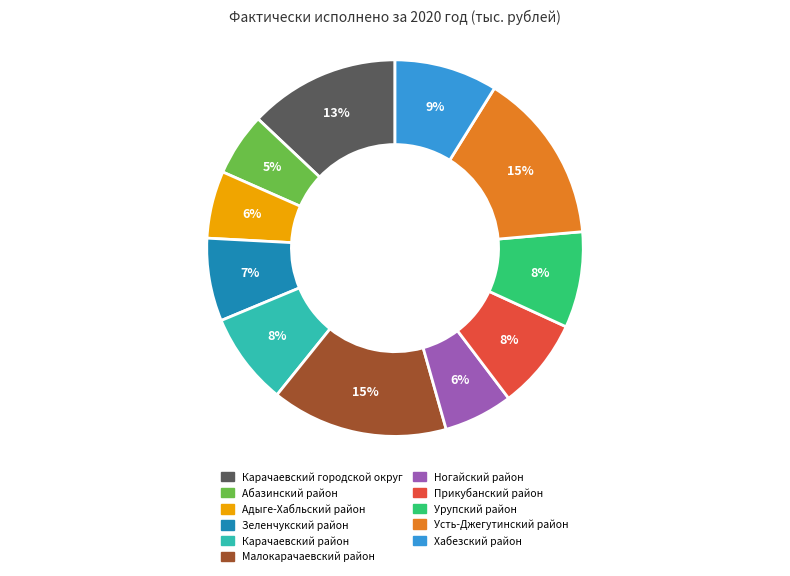

Is there a majority slice in this chart?

No